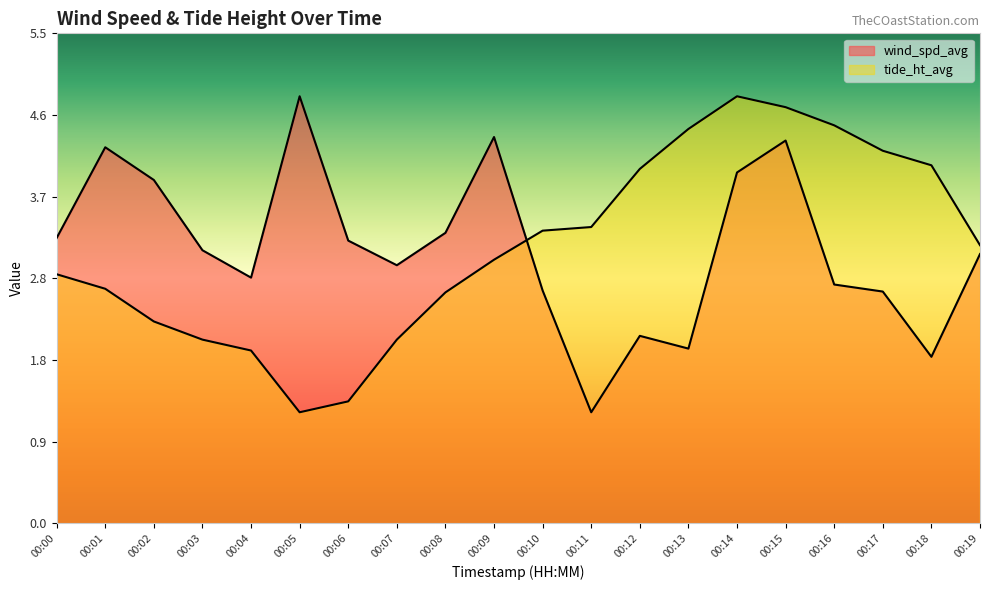

How many interior local valleys does the wind_spd_avg series have?

5